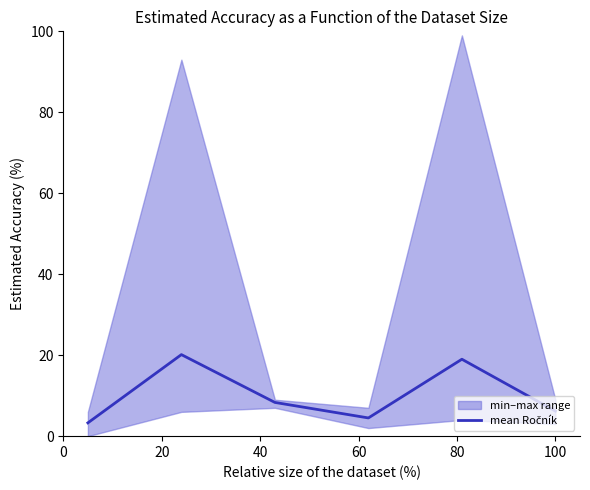

What is the minimum value shown in the chart?

3.3